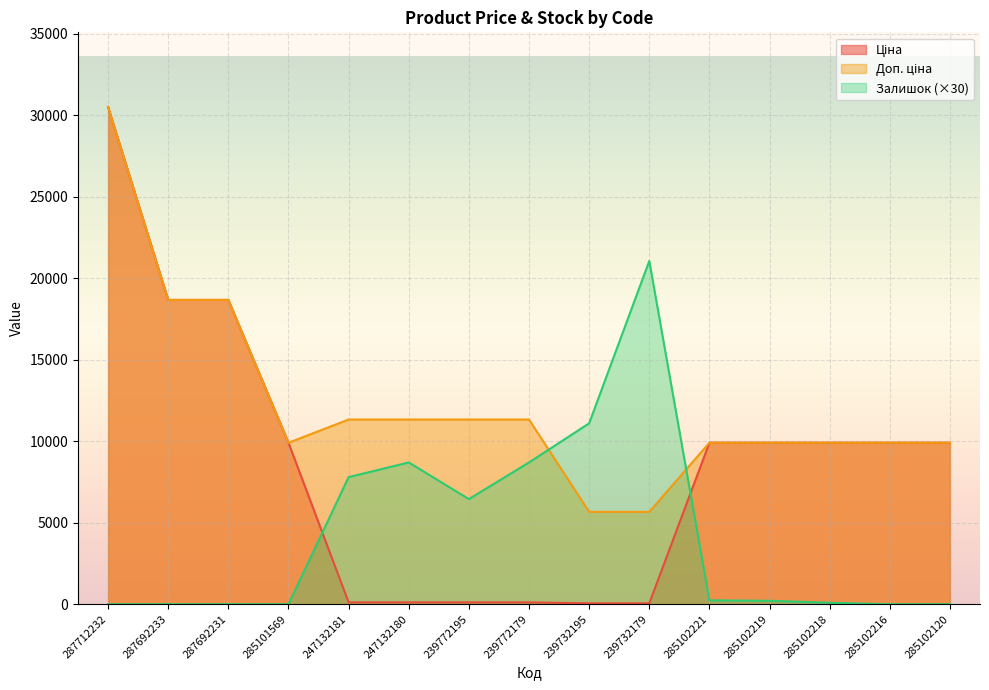

What is the value of the Доп. ціна point at the 11th from the left?

9908.5